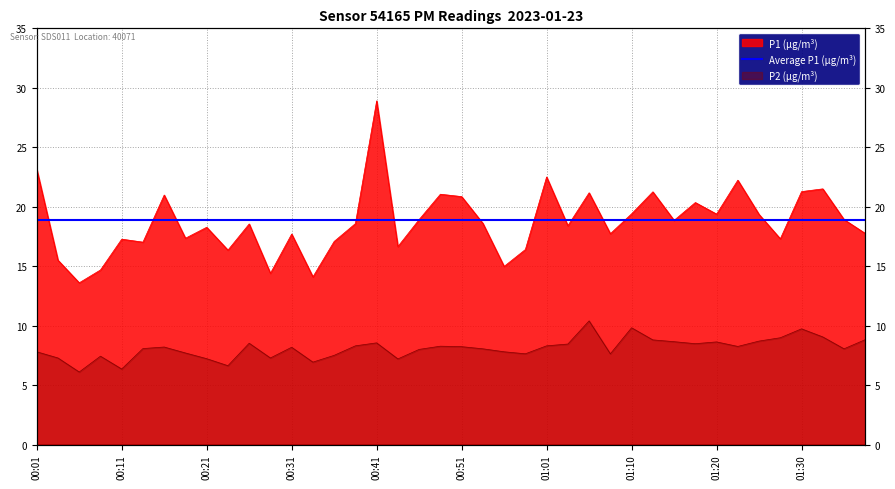

Reading left to right, transcribe all the data shown in this chart.

P1: 00:01=23.1	00:03=15.5	00:06=13.6	00:08=14.7	00:11=17.3	00:13=17.0	00:16=21.0	00:18=17.4	00:21=18.3	00:23=16.4	00:26=18.6	00:28=14.4	00:31=17.7	00:33=14.1	00:36=17.1	00:39=18.6	00:41=28.9	00:43=16.6	00:46=18.9	00:48=21.1	00:51=20.9	00:53=18.6	00:56=15.0	00:58=16.4	01:01=22.5	01:03=18.4	01:05=21.2	01:08=17.7	01:10=19.4	01:13=21.2	01:15=18.9	01:18=20.4	01:20=19.4	01:22=22.2	01:25=19.4	01:27=17.3	01:30=21.3	01:32=21.5	01:35=18.9	01:37=17.8
P2: 00:01=7.8	00:03=7.3	00:06=6.1	00:08=7.4	00:11=6.3	00:13=8.1	00:16=8.2	00:18=7.7	00:21=7.2	00:23=6.6	00:26=8.5	00:28=7.3	00:31=8.2	00:33=6.9	00:36=7.5	00:39=8.3	00:41=8.6	00:43=7.2	00:46=8.0	00:48=8.3	00:51=8.2	00:53=8.1	00:56=7.8	00:58=7.6	01:01=8.3	01:03=8.4	01:05=10.4	01:08=7.6	01:10=9.8	01:13=8.8	01:15=8.7	01:18=8.5	01:20=8.6	01:22=8.2	01:25=8.7	01:27=9.0	01:30=9.7	01:32=9.1	01:35=8.1	01:37=8.8